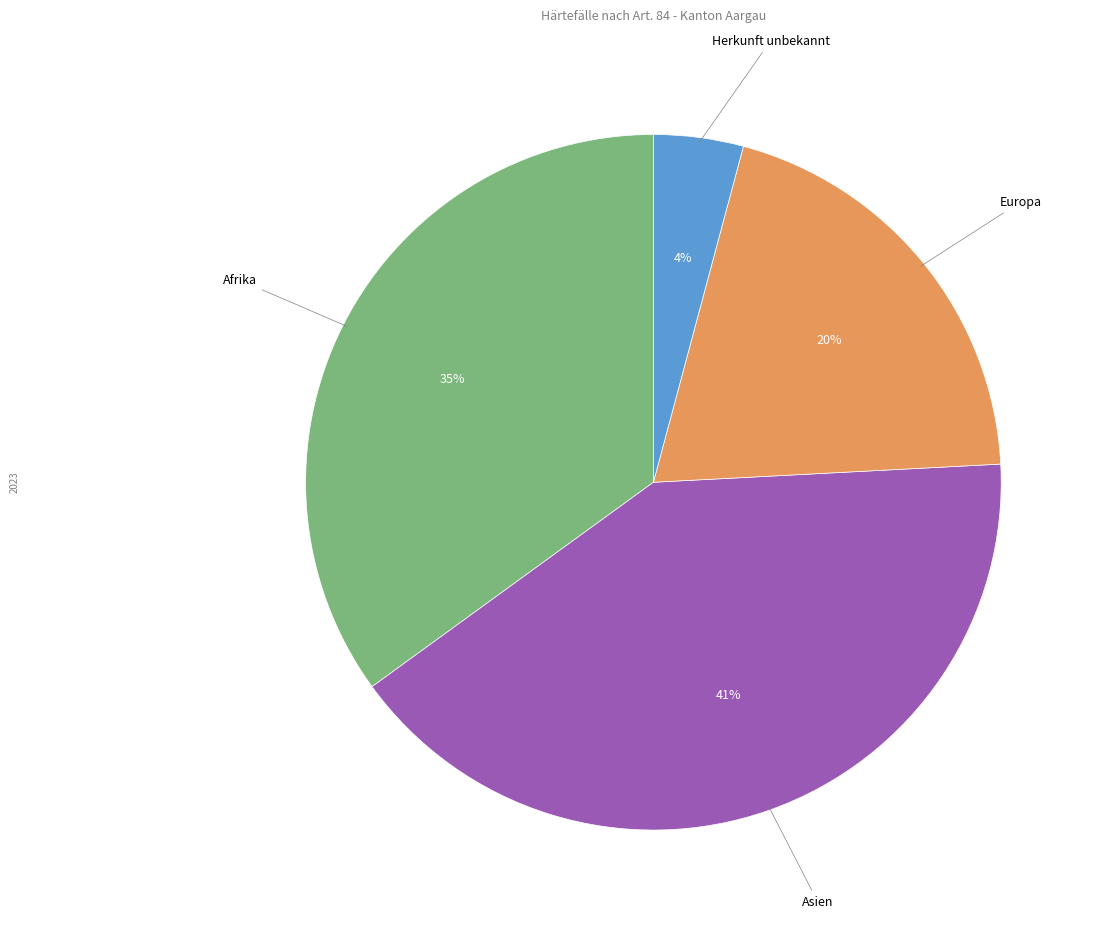

To the nearest percent, what portion does Herkunft unbekannt represent?

4%